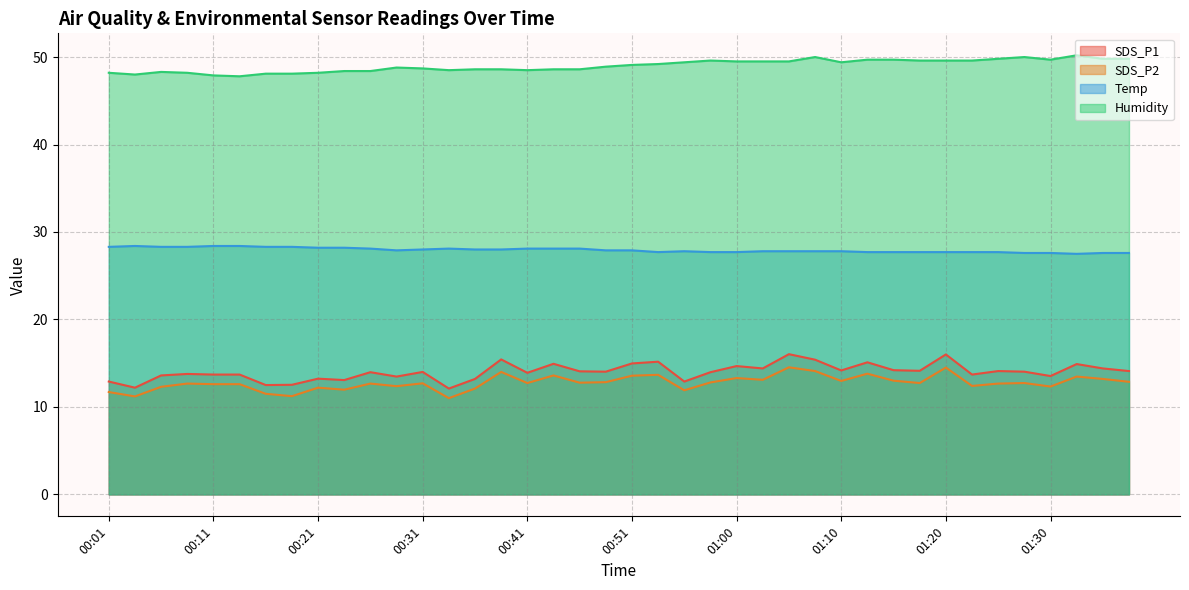

The value of SDS_P2 at 00:53 is 7.2. True or false?

False